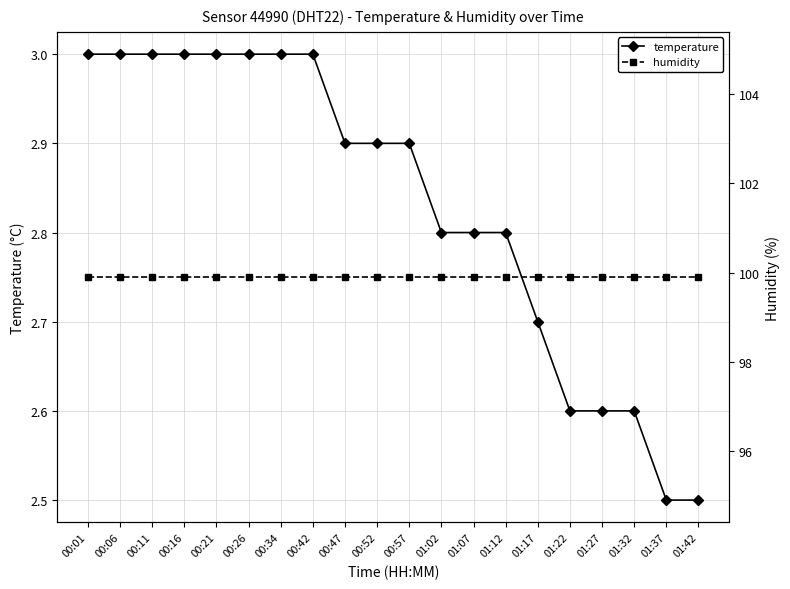

Which series changed the most between 01:02 and 01:07?

temperature